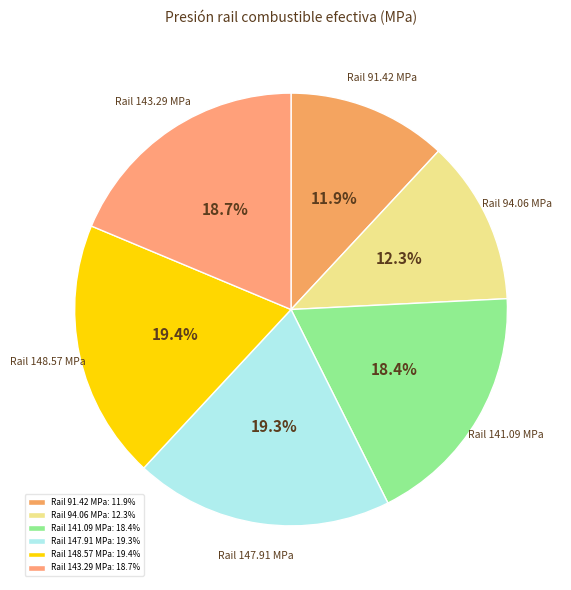

Is Rail 147.91 MPa the majority of the pie?

No